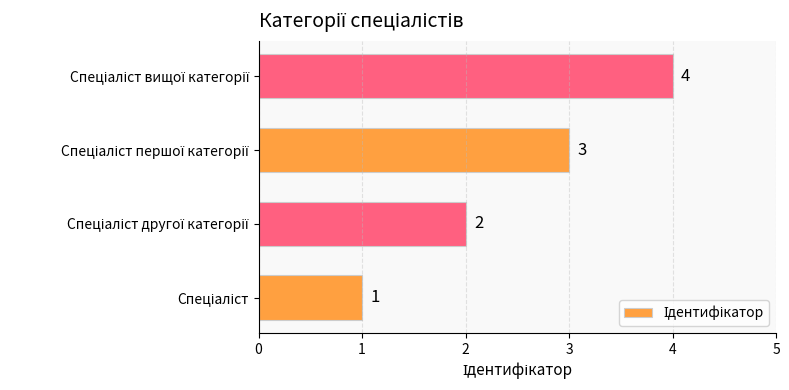

Count the values in the range 2 to 4.

3